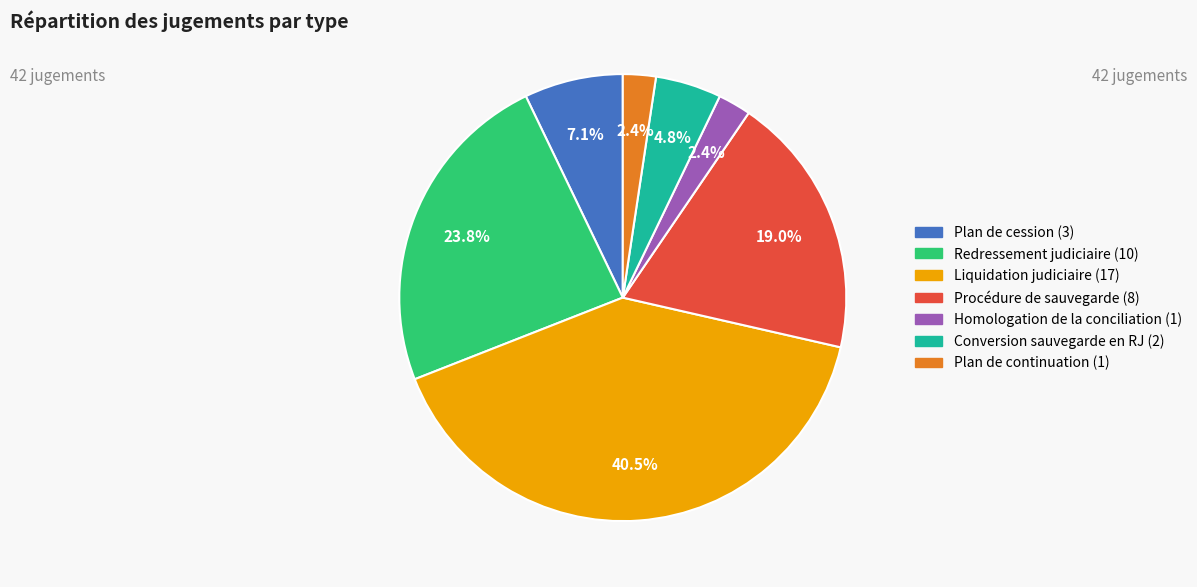

Approximately how many times larger is the value at Conversion sauvegarde en RJ (2) compared to Plan de continuation (1)?

2.0